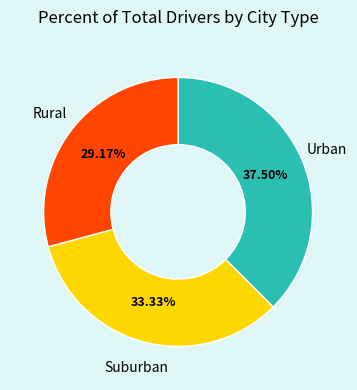

Do Rural and Suburban together represent more than half of the pie?

Yes